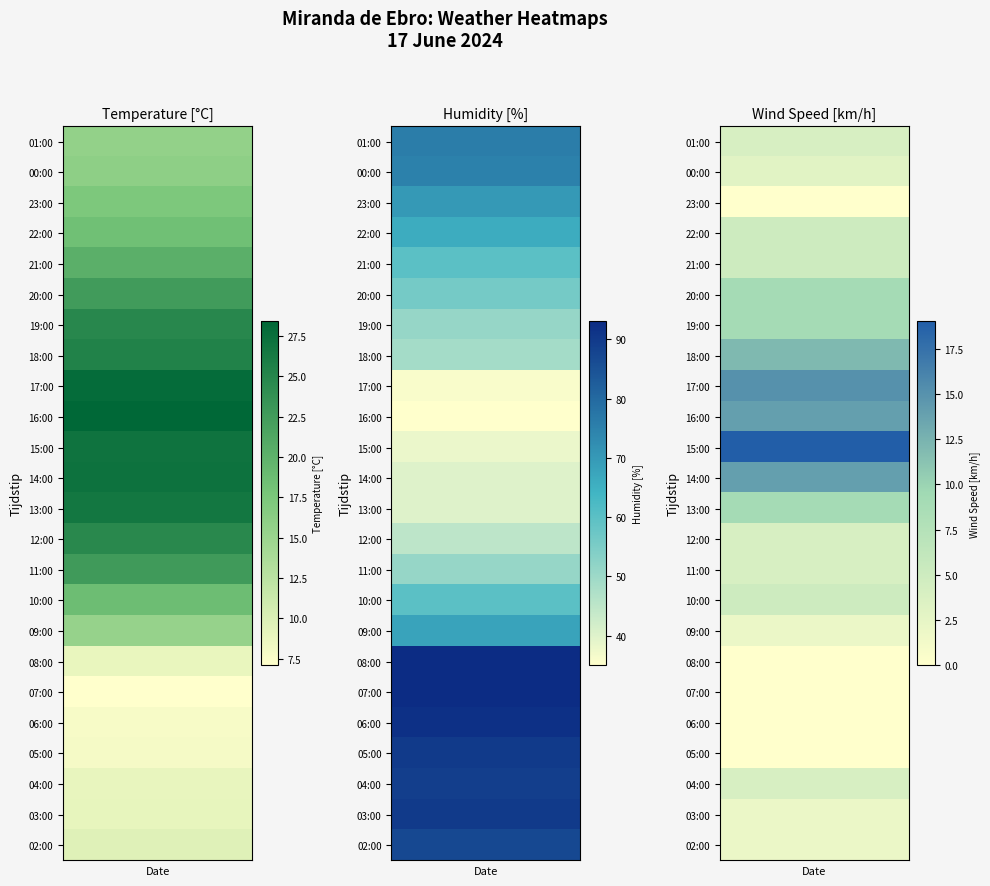

At which category is the sum across all series the highest?

21